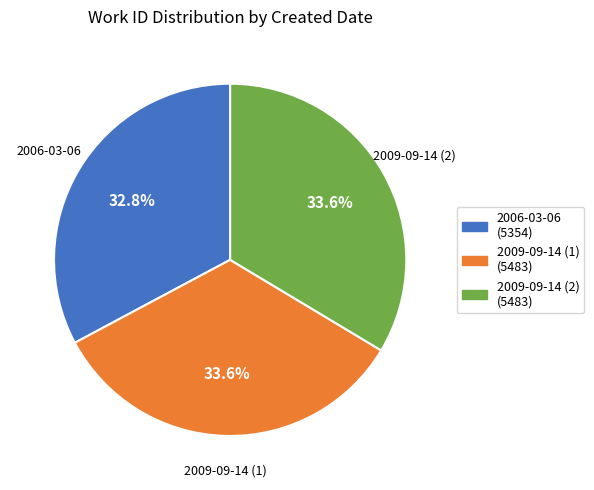

Is it true that 2006-03-06 is 24% of the pie?

False